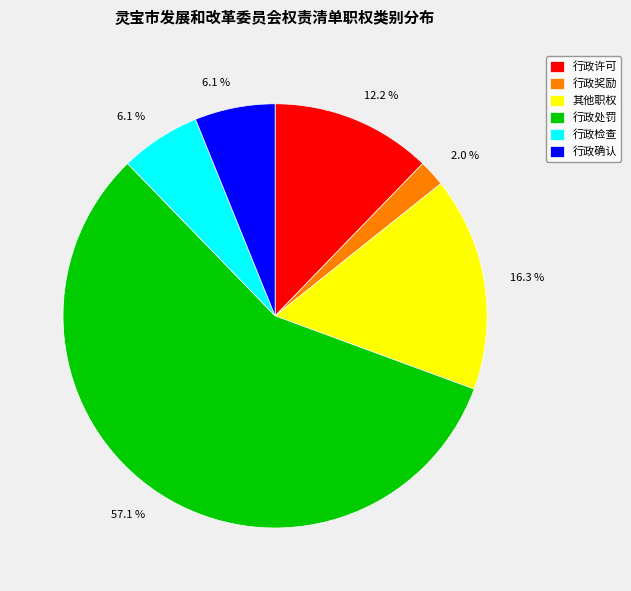

Is there any slice that represents more than half of the pie?

Yes